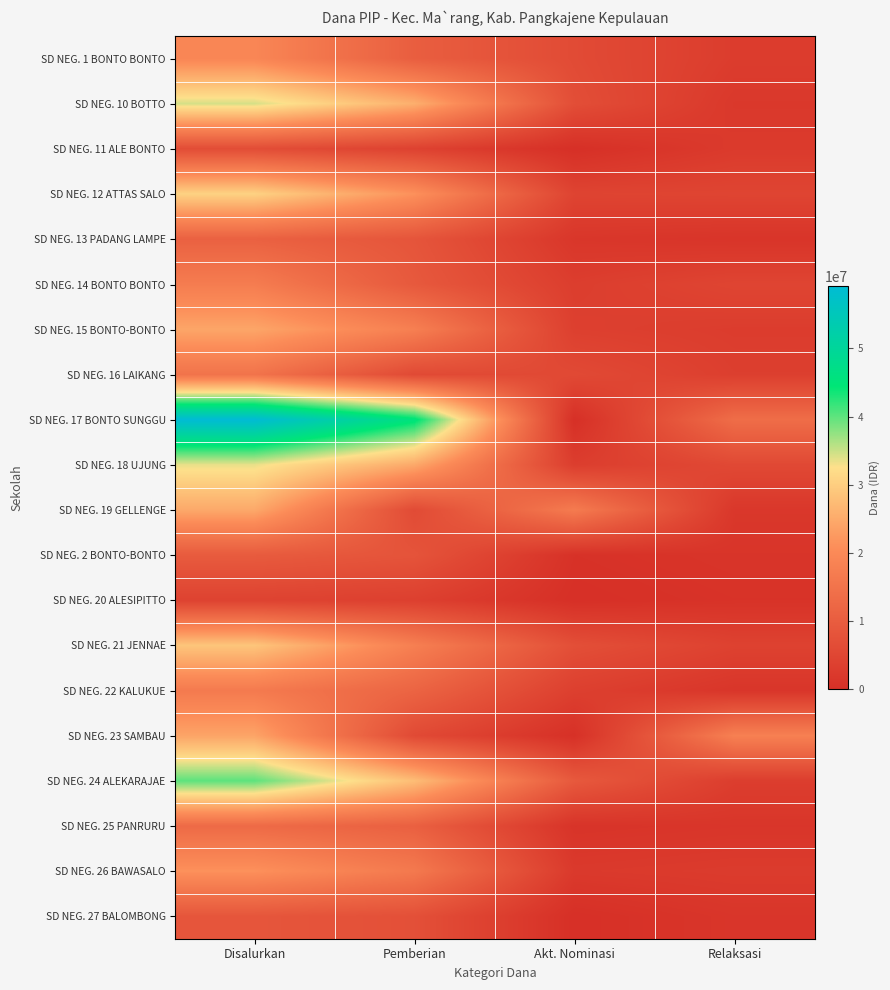

Reading left to right, what are all the values shown in this chart?

SD NEG. 1 BONTO BONTO: Disalurkan=19350000	Pemberian=10350000	Akt. Nominasi=6075000	Relaksasi=2925000
SD NEG. 10 BOTTO: Disalurkan=34425000	Pemberian=25650000	Akt. Nominasi=6750000	Relaksasi=2025000
SD NEG. 11 ALE BONTO: Disalurkan=6525000	Pemberian=4050000	Akt. Nominasi=0	Relaksasi=2475000
SD NEG. 12 ATTAS SALO: Disalurkan=30600000	Pemberian=21375000	Akt. Nominasi=4500000	Relaksasi=4725000
SD NEG. 13 PADANG LAMPE: Disalurkan=11025000	Pemberian=8325000	Akt. Nominasi=1575000	Relaksasi=1125000
SD NEG. 14 BONTO BONTO: Disalurkan=17100000	Pemberian=9225000	Akt. Nominasi=3150000	Relaksasi=4725000
SD NEG. 15 BONTO-BONTO: Disalurkan=24300000	Pemberian=17775000	Akt. Nominasi=3600000	Relaksasi=2925000
SD NEG. 16 LAIKANG: Disalurkan=15075000	Pemberian=5850000	Akt. Nominasi=5850000	Relaksasi=3375000
SD NEG. 17 BONTO SUNGGU: Disalurkan=59175000	Pemberian=45450000	Akt. Nominasi=0	Relaksasi=13725000
SD NEG. 18 UJUNG: Disalurkan=33525000	Pemberian=24750000	Akt. Nominasi=3150000	Relaksasi=5625000
SD NEG. 19 GELLENGE: Disalurkan=24750000	Pemberian=6075000	Akt. Nominasi=16875000	Relaksasi=1800000
SD NEG. 2 BONTO-BONTO: Disalurkan=9675000	Pemberian=8100000	Akt. Nominasi=450000	Relaksasi=1125000
SD NEG. 20 ALESIPITTO: Disalurkan=4275000	Pemberian=3600000	Akt. Nominasi=0	Relaksasi=675000
SD NEG. 21 JENNAE: Disalurkan=28800000	Pemberian=17775000	Akt. Nominasi=6975000	Relaksasi=4050000
SD NEG. 22 KALUKUE: Disalurkan=16650000	Pemberian=11700000	Akt. Nominasi=3600000	Relaksasi=1350000
SD NEG. 23 SAMBAU: Disalurkan=24075000	Pemberian=5850000	Akt. Nominasi=225000	Relaksasi=18000000
SD NEG. 24 ALEKARAJAE: Disalurkan=40050000	Pemberian=27675000	Akt. Nominasi=9225000	Relaksasi=3150000
SD NEG. 25 PANRURU: Disalurkan=13050000	Pemberian=10800000	Akt. Nominasi=900000	Relaksasi=1350000
SD NEG. 26 BAWASALO: Disalurkan=21375000	Pemberian=16425000	Akt. Nominasi=2250000	Relaksasi=2700000
SD NEG. 27 BALOMBONG: Disalurkan=8550000	Pemberian=7200000	Akt. Nominasi=0	Relaksasi=1350000